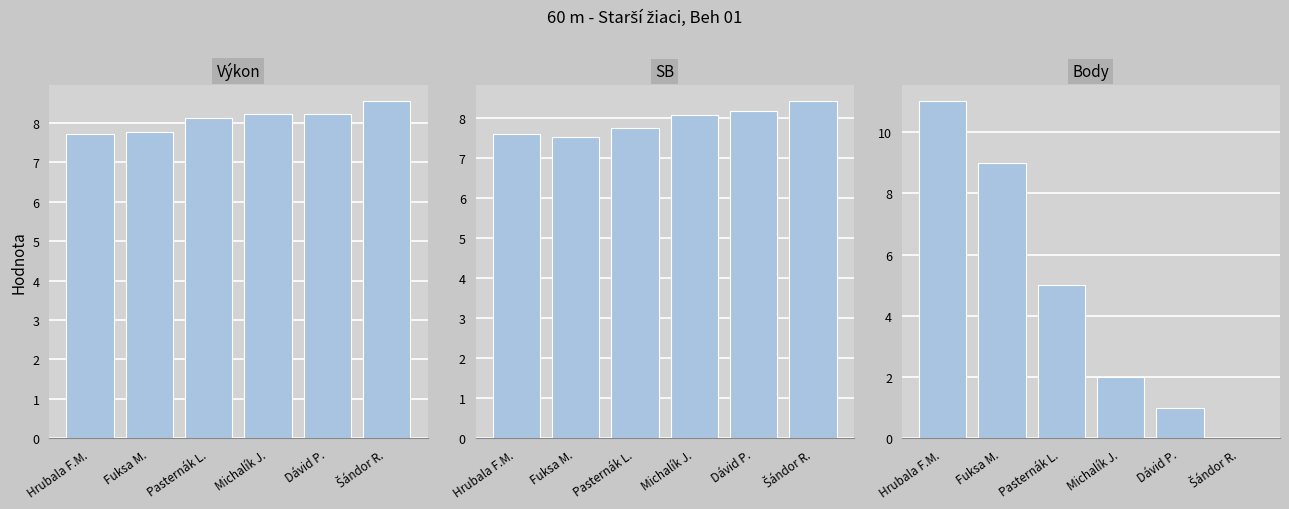

Read the Body value at Fuksa M..

9.0